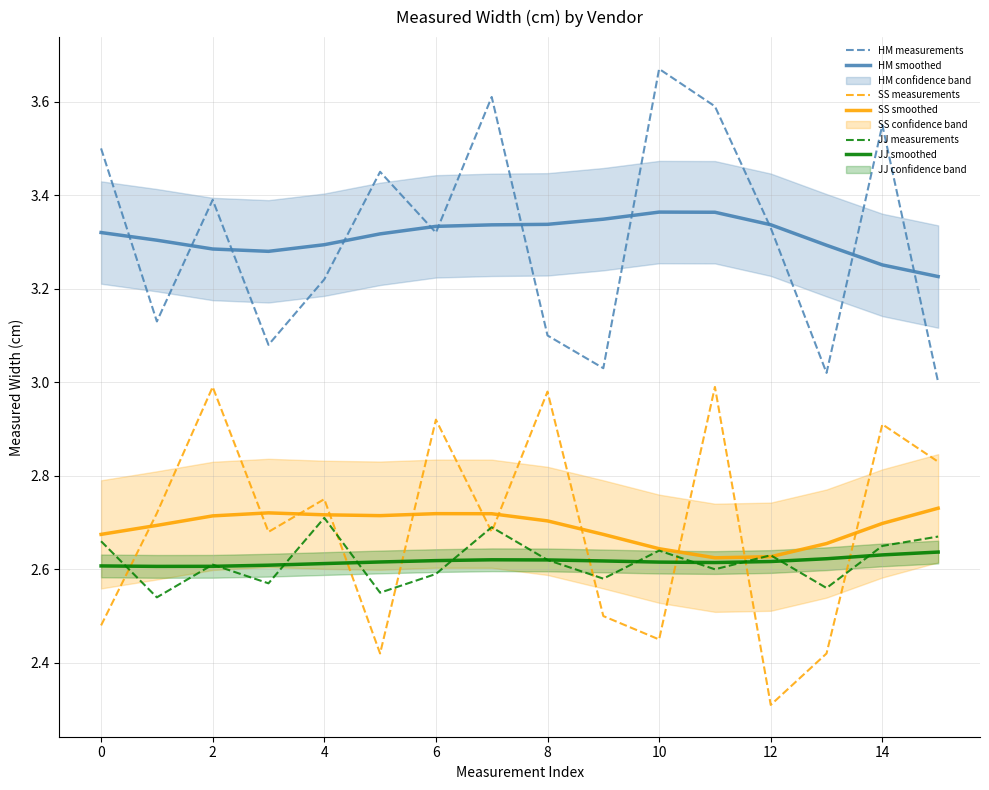

True or false: HM smoothed and JJ smoothed cross at least once.

False